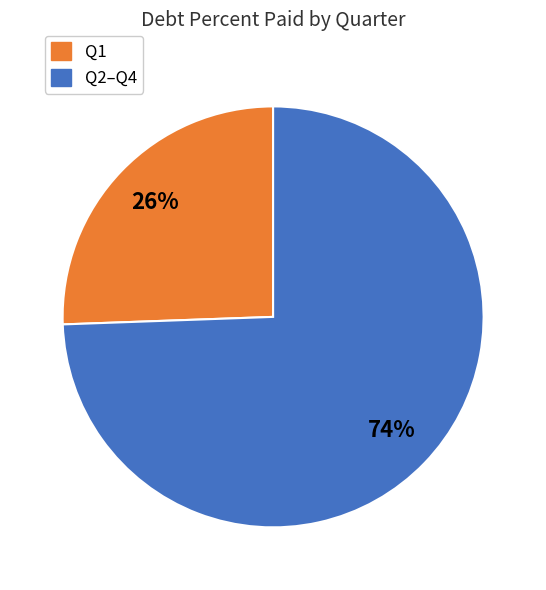

To the nearest percent, what is the average slice percentage?

50%